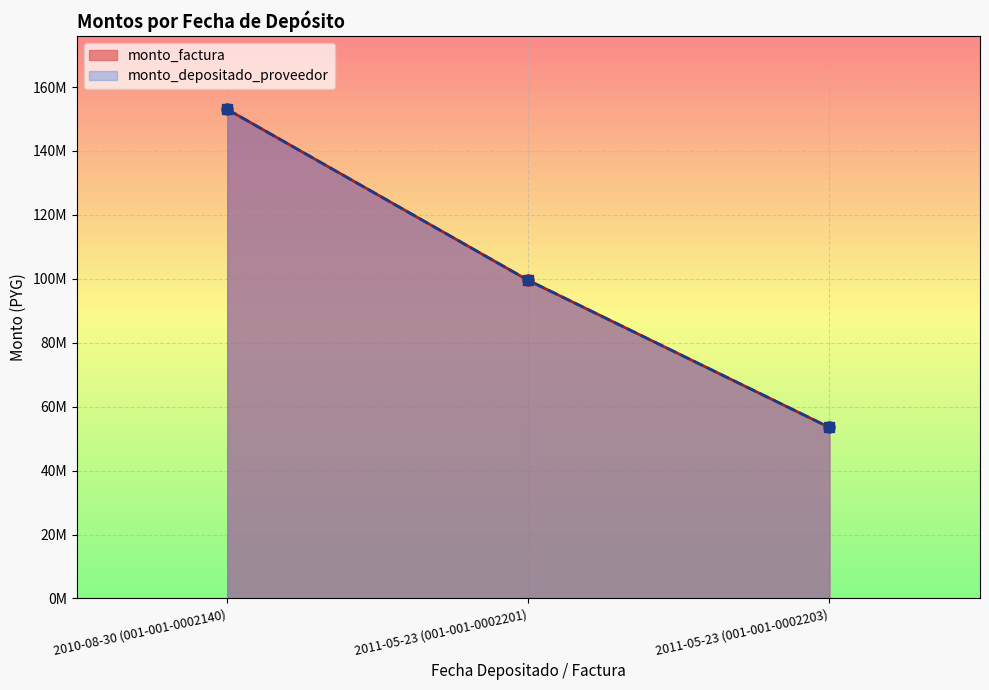

At how many categories does at least one series exceed 94171734?

2